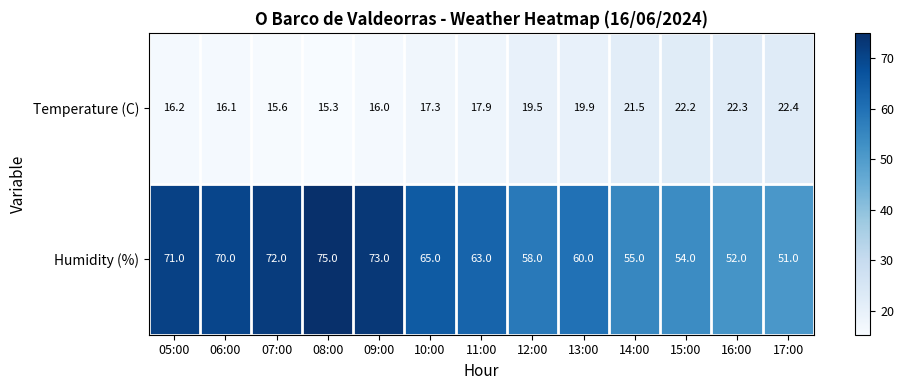

At which category does the chart reach its peak across all series?

08:00